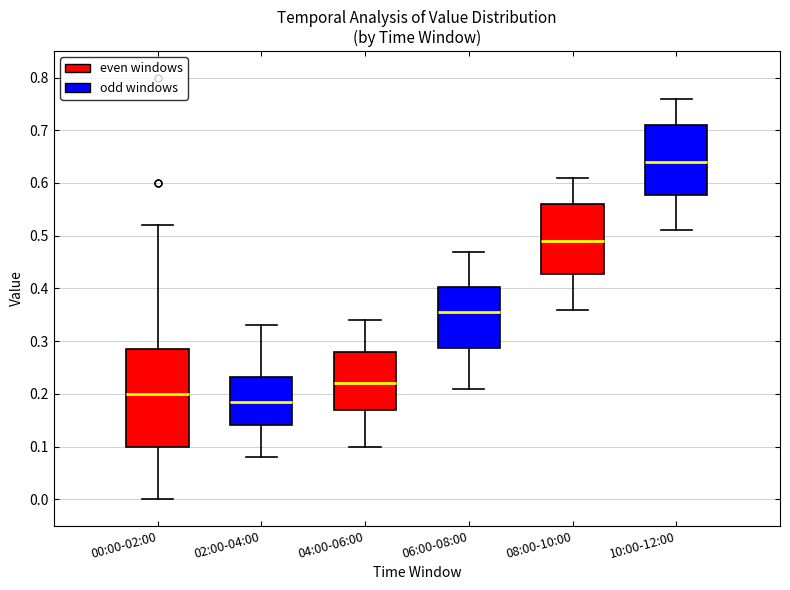

Reading left to right, read every box against the y-axis: the position of its median line, the range the box covers, and the ends of its whiskers. The values are not printed on the chart, so give them approximately, as read against the axis.

00:00-02:00: median 0.20, box 0.10 to 0.29, whiskers 0.00 to 0.52
02:00-04:00: median 0.19, box 0.14 to 0.23, whiskers 0.08 to 0.33
04:00-06:00: median 0.22, box 0.17 to 0.28, whiskers 0.10 to 0.34
06:00-08:00: median 0.36, box 0.29 to 0.40, whiskers 0.21 to 0.47
08:00-10:00: median 0.49, box 0.43 to 0.56, whiskers 0.36 to 0.61
10:00-12:00: median 0.64, box 0.58 to 0.71, whiskers 0.51 to 0.76